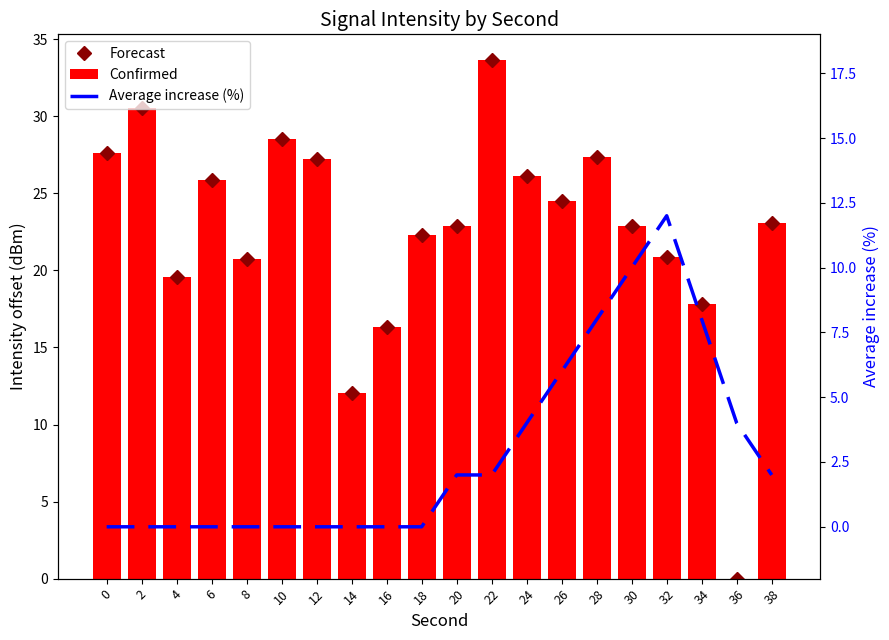

At how many categories does at least one series exceed 24?

9